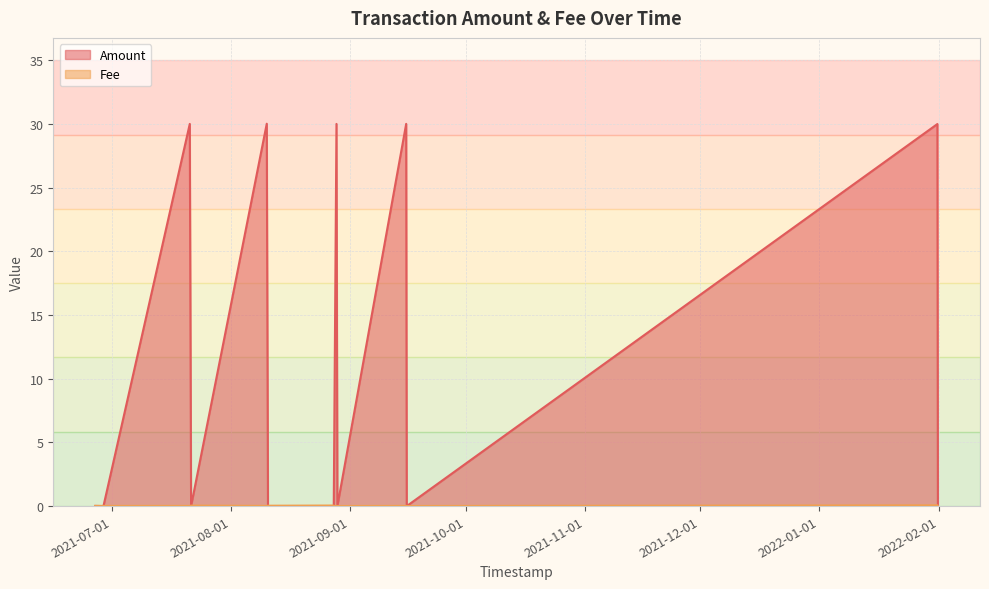

Between which two adjacent categories do Amount and Fee first intersect?

2022-01-31 19:14:58 and 2022-01-31 16:14:11